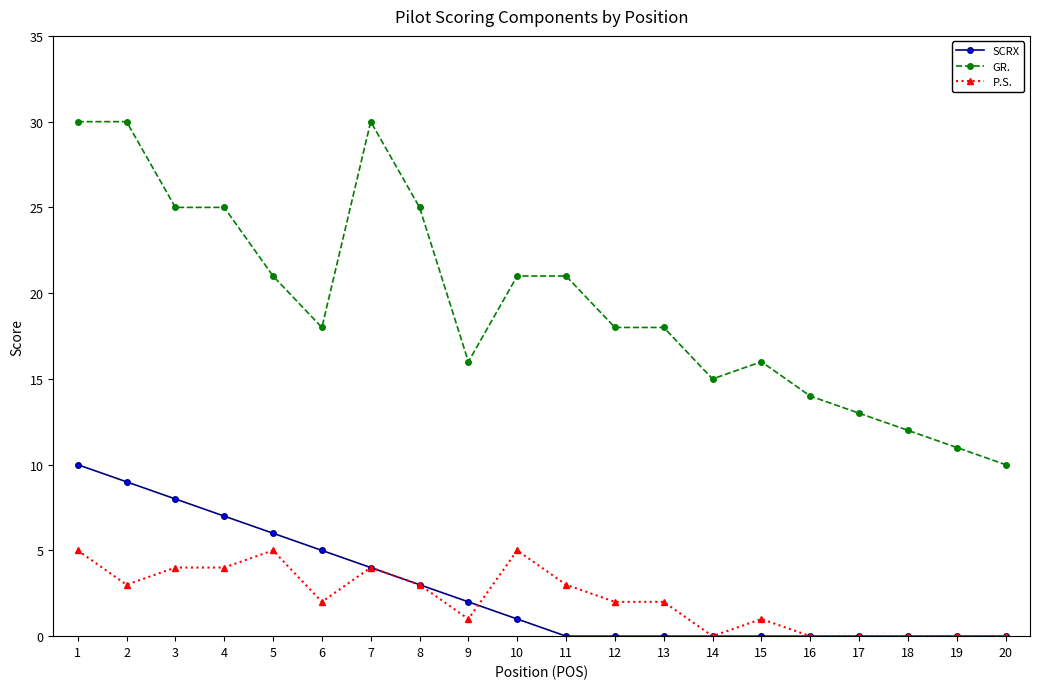

Which series has the widest spread of values?

GR.